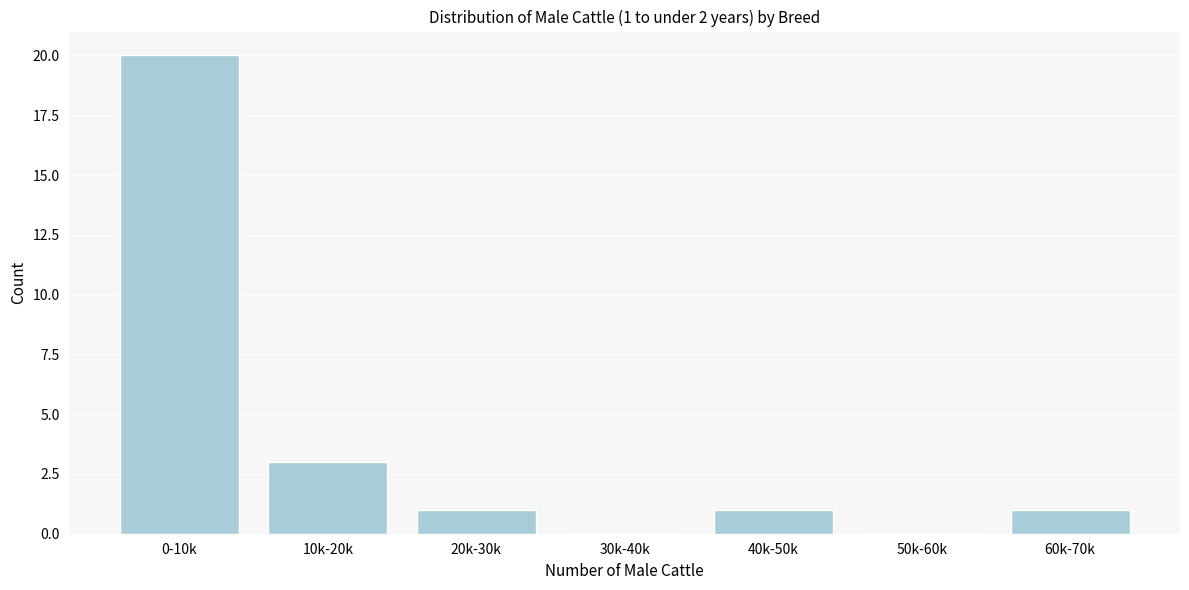

Reading left to right, list all the values displayed in this chart.

0-10k=20	10k-20k=3	20k-30k=1	30k-40k=0	40k-50k=1	50k-60k=0	60k-70k=1